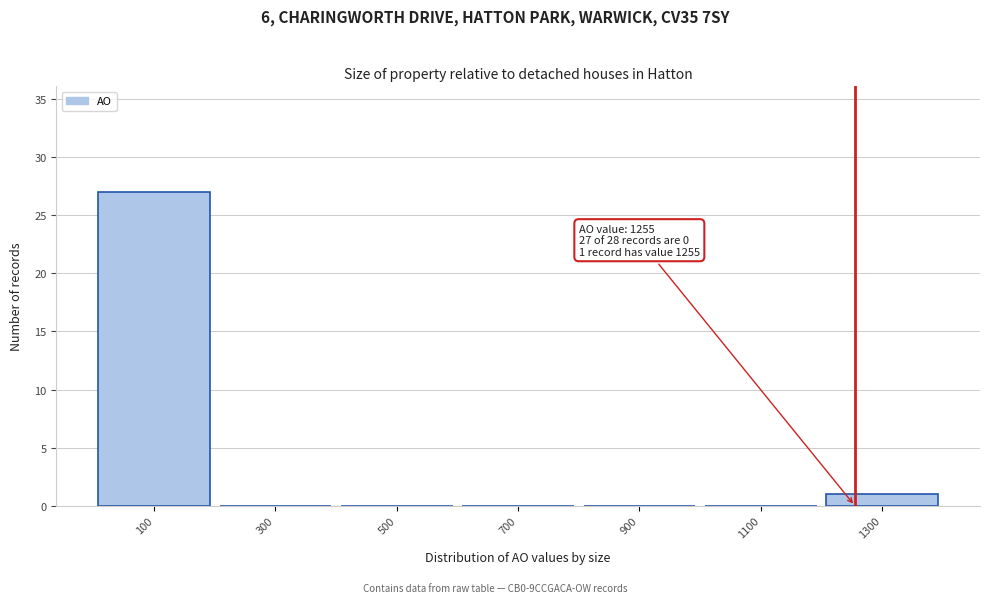

Which range on the x-axis has the tallest bar?

0 to 200